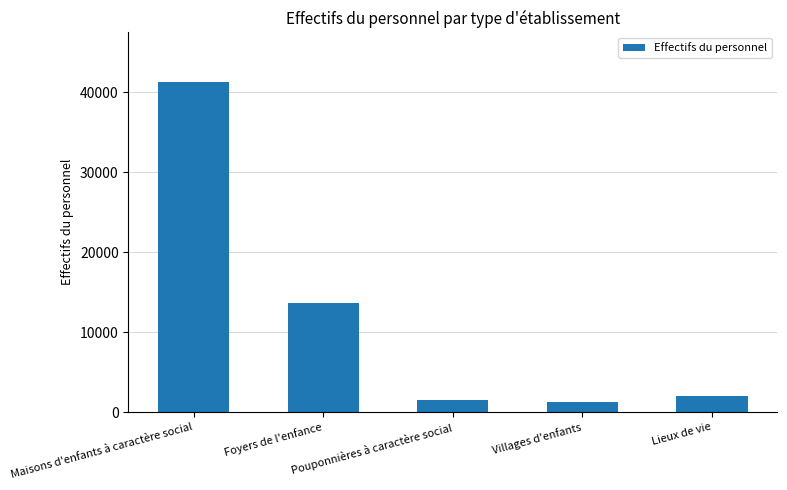

What is the greatest value displayed?

41314.6